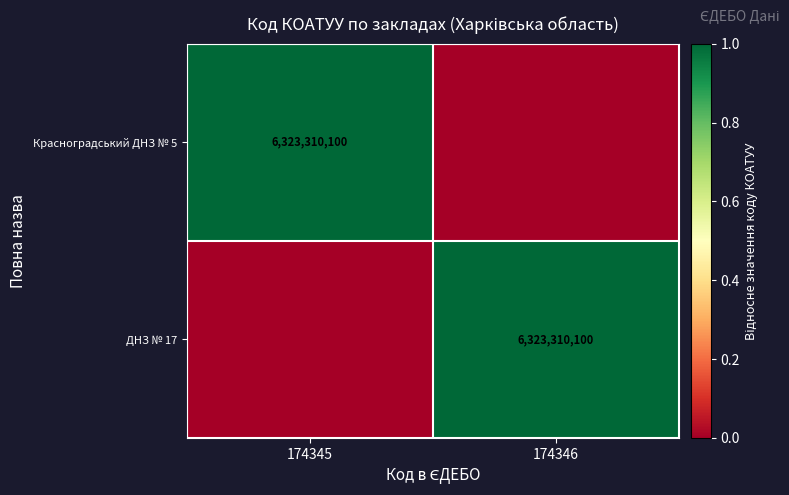

Is it true that Красноградський ДНЗ № 5 equals 6323310100 at 174345?

True